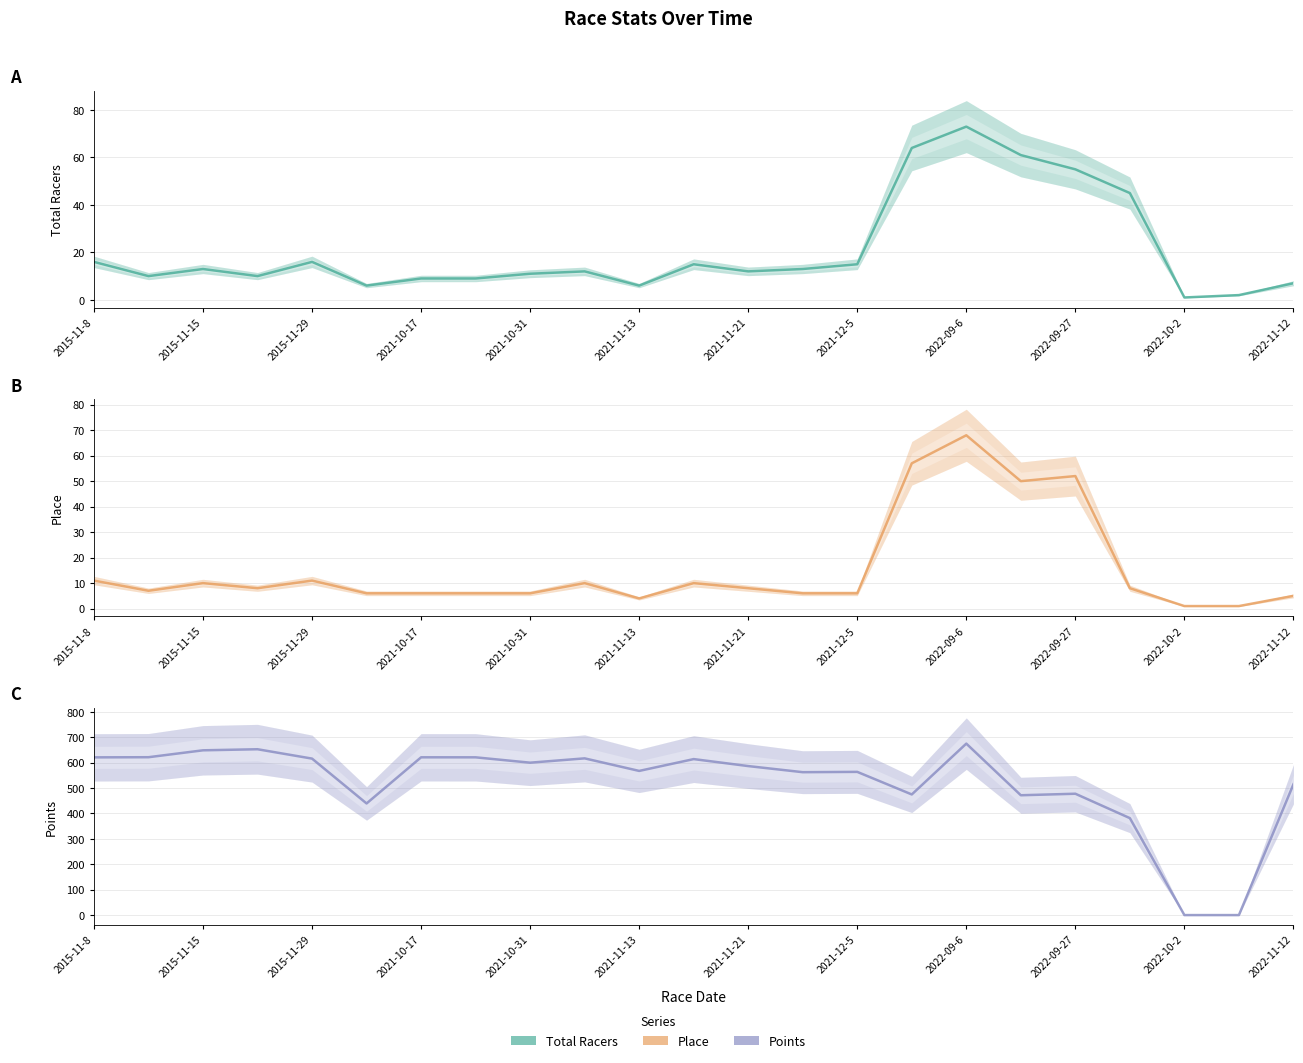

Reading left to right, list all the values displayed in this chart.

Total Racers: 16.0	10.0	13.0	10.0	16.0	6.0	9.0	9.0	11.0	12.0	6.0	15.0	12.0	13.0	15.0	64.0	73.0	61.0	55.0	45.0	1.0	2.0	7.0
Place: 11.0	7.0	10.0	8.0	11.0	6.0	6.0	6.0	6.0	10.0	4.0	10.0	8.0	6.0	6.0	57.0	68.0	50.0	52.0	8.0	1.0	1.0	5.0
Points: 620.9	621.5	648.7	652.9	616.0	439.5	621.1	621.1	600.0	617.0	567.6	614.1	586.6	562.6	563.8	474.9	675.0	471.8	477.7	381.7	0.0	0.0	515.0